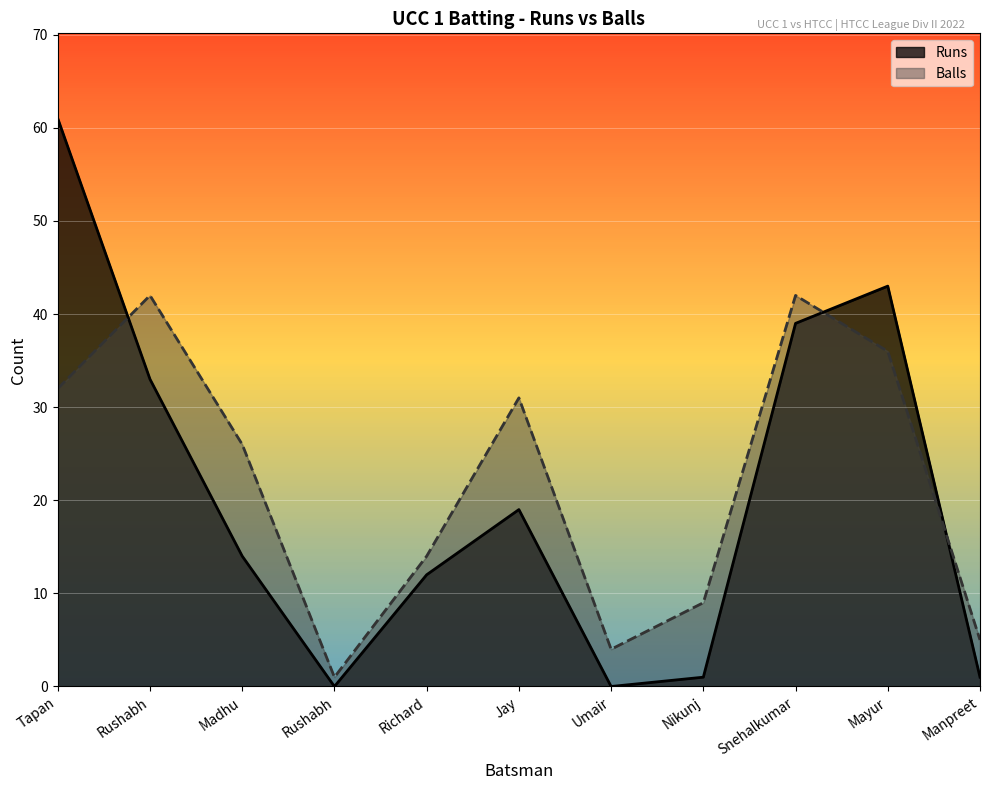

The Balls series shows 5 at Manpreet. True or false?

True